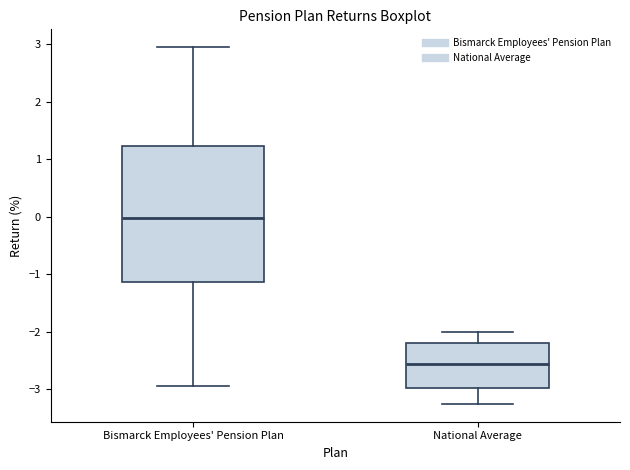

Where does the upper whisker of the box for Bismarck Employees' Pension Plan end on the y-axis? The values are not printed on the chart, so give them approximately, as read against the axis.

2.9